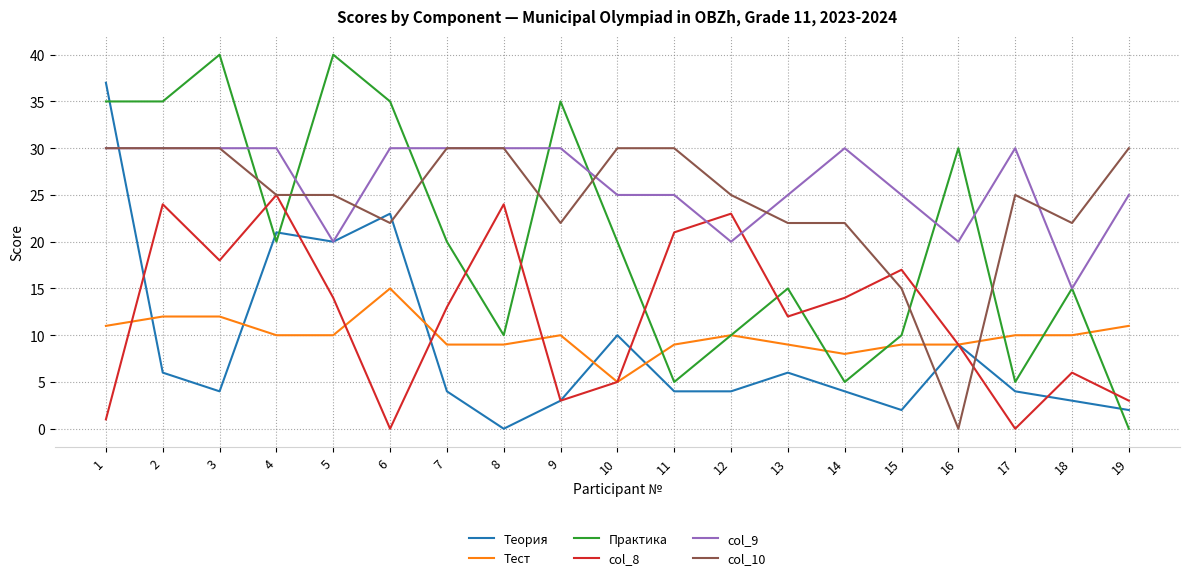

How many lines are shown in the chart?

6